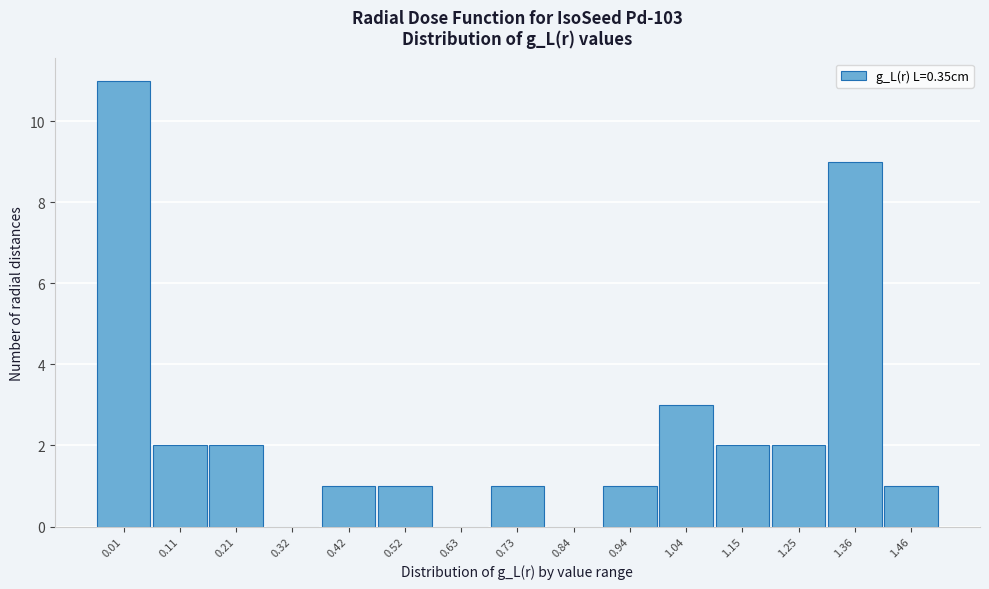

Reading left to right, extract all data points from this chart.

0.01=11	0.11=2	0.21=2	0.32=0	0.42=1	0.52=1	0.63=0	0.73=1	0.84=0	0.94=1	1.04=3	1.15=2	1.25=2	1.36=9	1.46=1